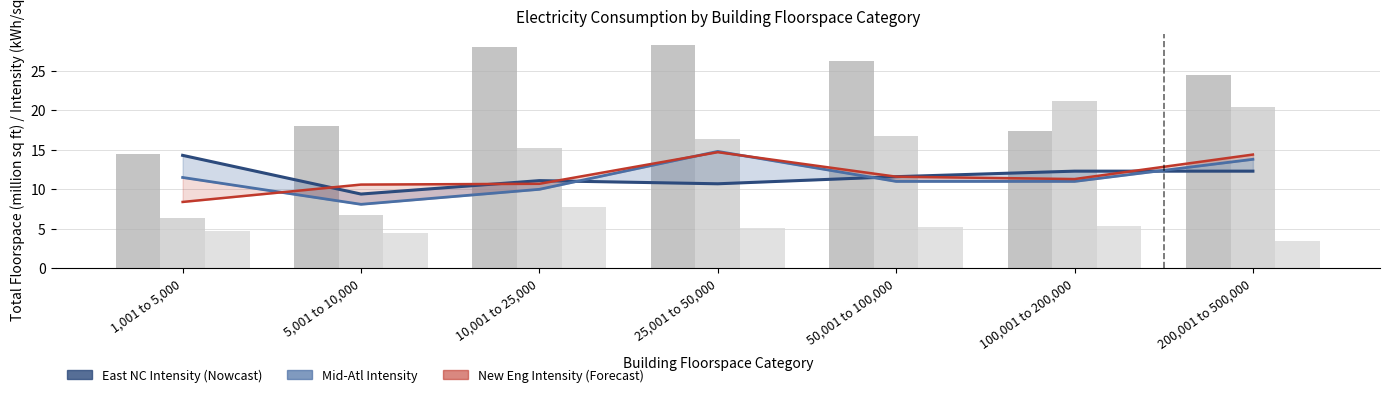

Reading left to right, list all the values displayed in this chart.

East North Central Intensity: 14.3	9.4	11.1	10.7	11.6	12.3	12.3
Middle Atlantic Intensity: 11.5	8.1	10.0	14.8	11.0	11.0	13.8
New England Intensity: 8.4	10.6	10.7	14.7	11.6	11.3	14.4